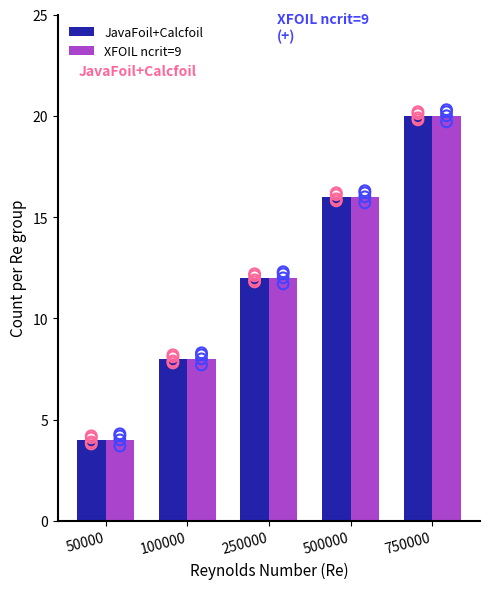

Is the value of XFOIL ncrit=9 at 50000 greater than the value of JavaFoil+Calcfoil at 100000?

No